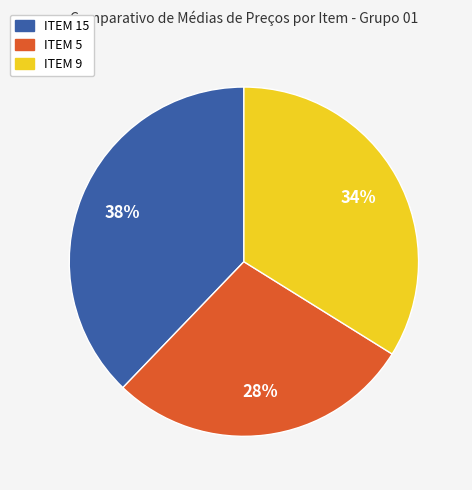

What percentage is the ITEM 15 slice, to the nearest percent?

38%